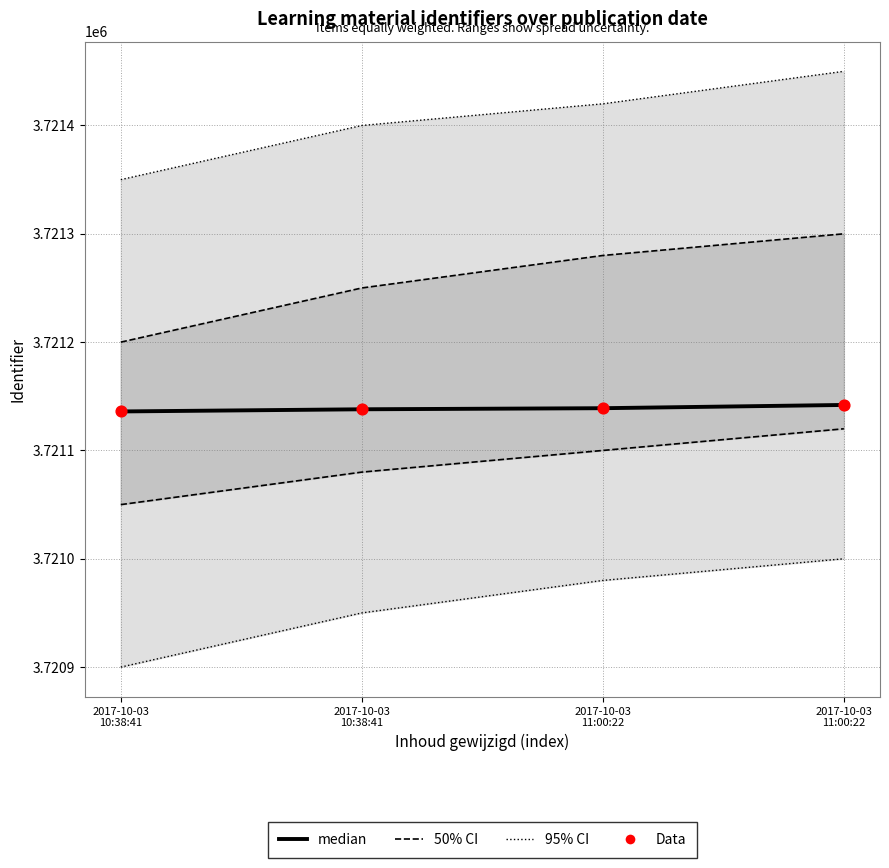

At how many categories does at least one series exceed 3721330?

4